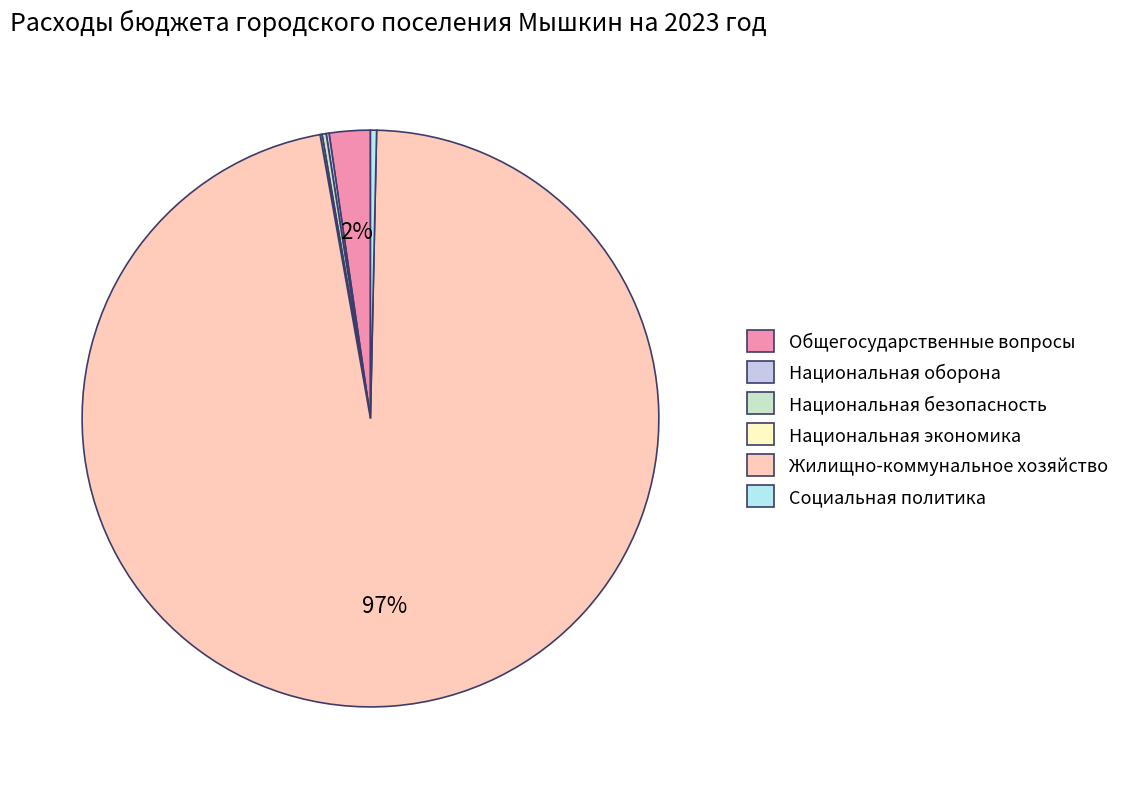

What is the ratio of the value at Национальная оборона to the value at Общегосударственные вопросы?

0.1